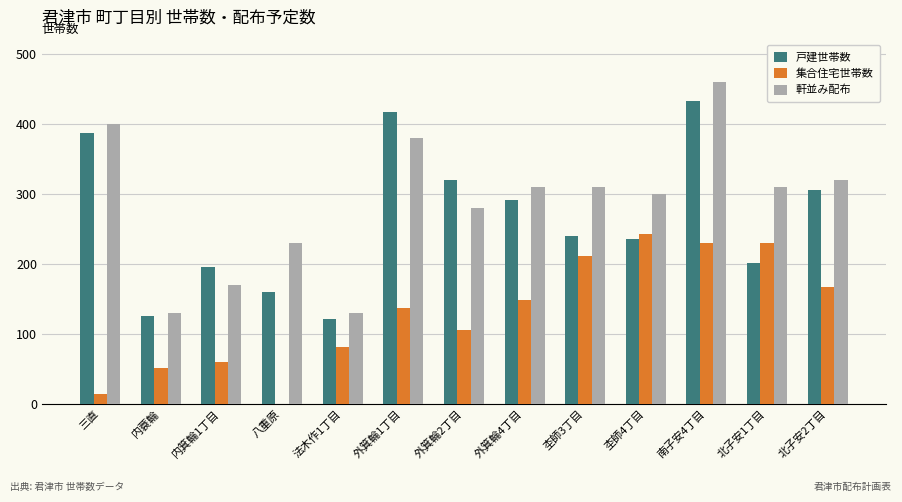

Which category has the highest value in the 軒並み配布 series?

南子安4丁目